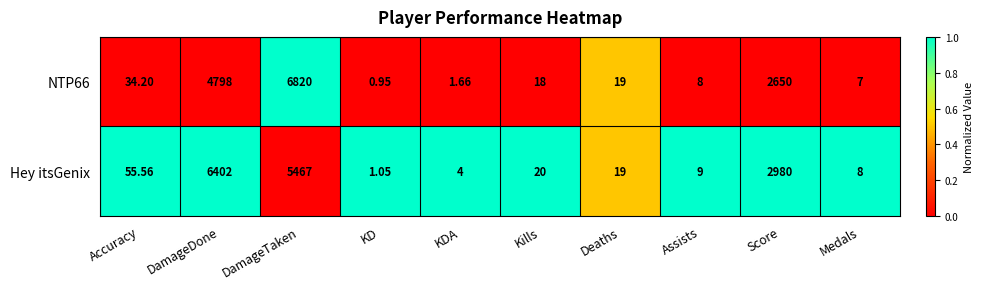

How many categories are shown in the chart?

10